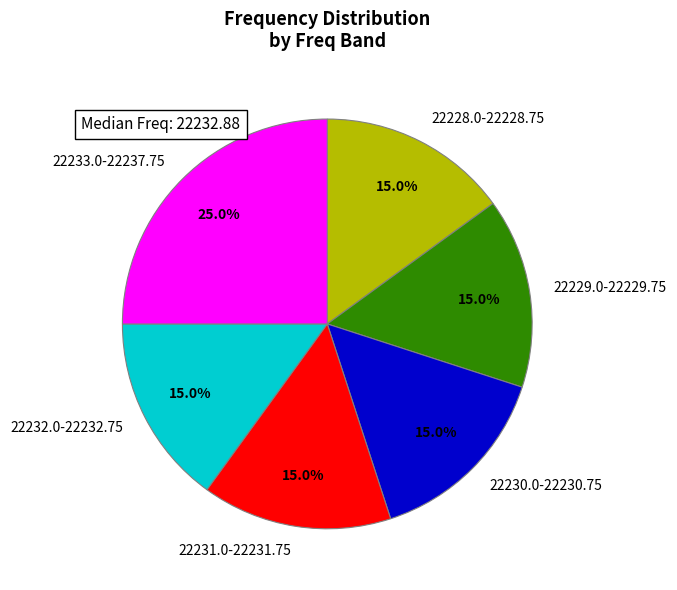

Does any single category account for the majority?

No